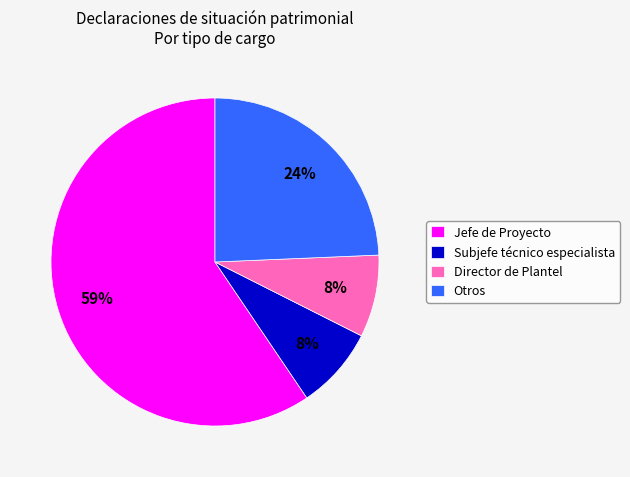

To the nearest percent, what portion does Subjefe técnico especialista represent?

8%